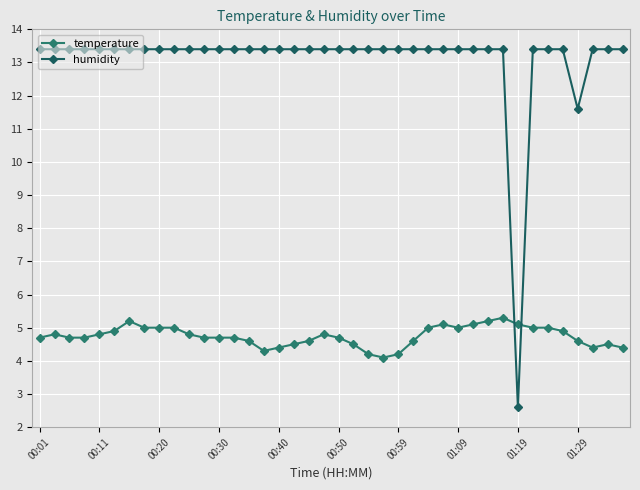

List the series in order of their peak value, lowest first.

temperature, humidity